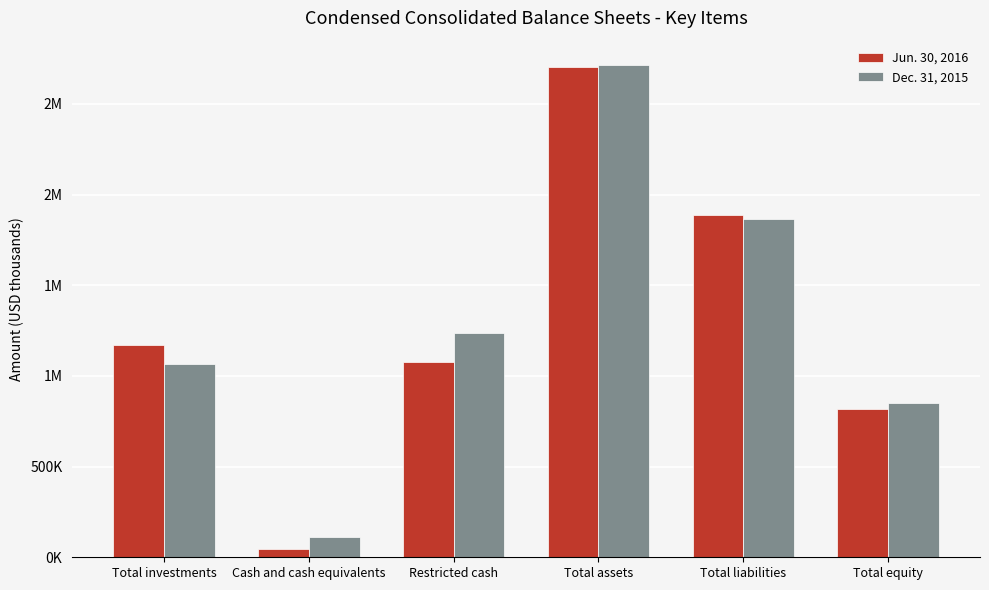

What is the difference between the second highest and second lowest values in the Dec. 31, 2015 series?

1014976